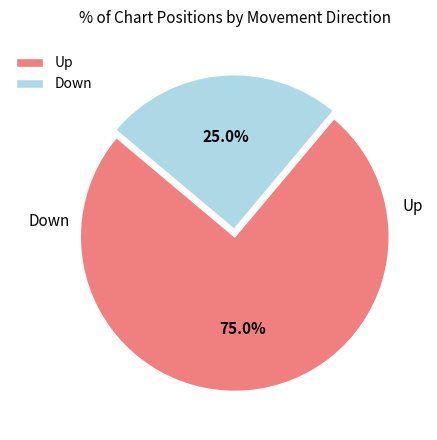

What is the majority slice?

Up